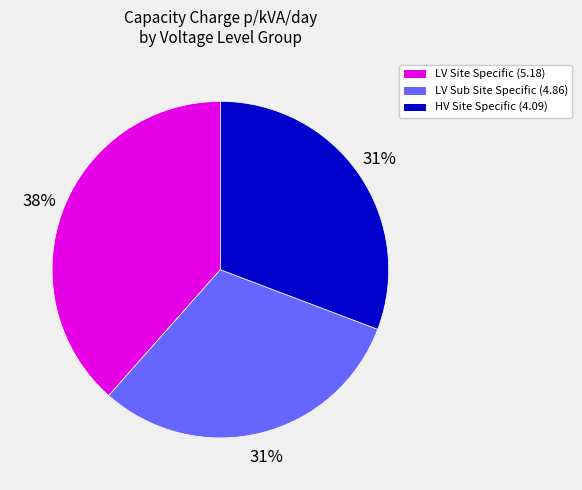

How many segments does this pie chart have?

3